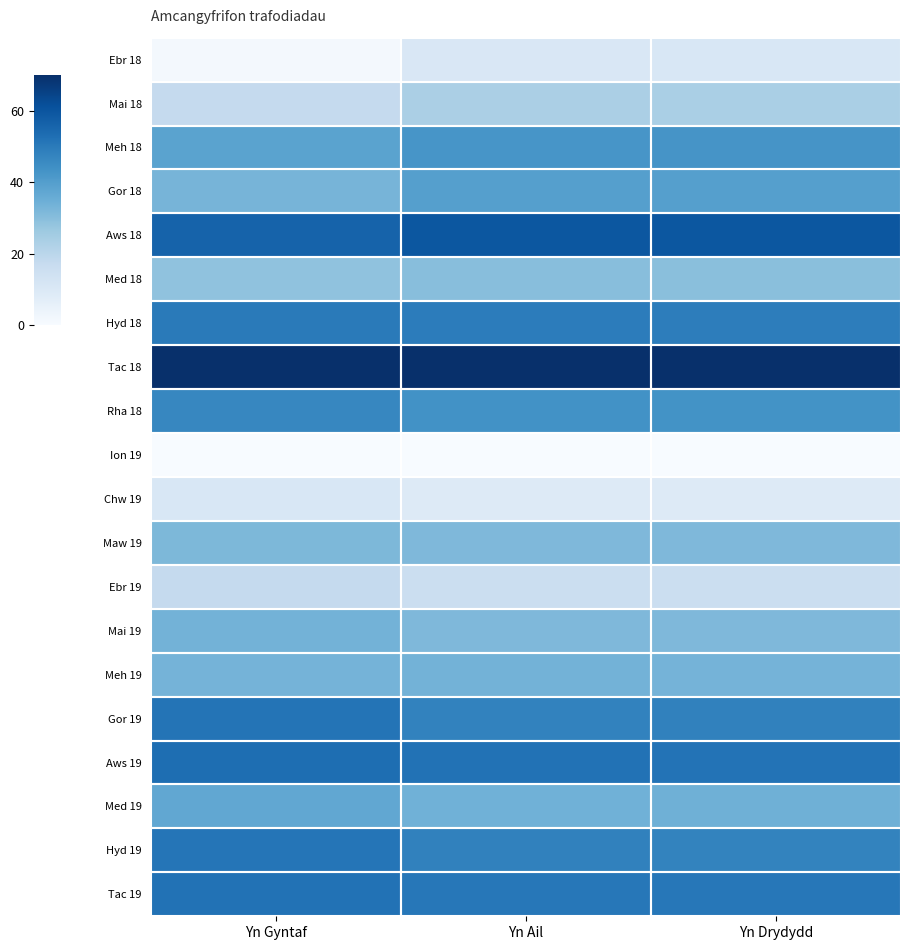

Reading left to right, what are all the values shown in this chart?

Ebr 18: Yn Gyntaf=1.3	Yn Ail=10.7	Yn Drydydd=10.9
Mai 18: Yn Gyntaf=17.6	Yn Ail=23.4	Yn Drydydd=23.6
Meh 18: Yn Gyntaf=38.4	Yn Ail=42.6	Yn Drydydd=42.7
Gor 18: Yn Gyntaf=32.9	Yn Ail=39.6	Yn Drydydd=39.4
Aws 18: Yn Gyntaf=56.3	Yn Ail=59.3	Yn Drydydd=59.4
Med 18: Yn Gyntaf=28.4	Yn Ail=29.8	Yn Drydydd=29.7
Hyd 18: Yn Gyntaf=49.9	Yn Ail=49.3	Yn Drydydd=49.1
Tac 18: Yn Gyntaf=70.0	Yn Ail=70.0	Yn Drydydd=70.0
Rha 18: Yn Gyntaf=46.7	Yn Ail=43.5	Yn Drydydd=43.3
Ion 19: Yn Gyntaf=0.0	Yn Ail=0.0	Yn Drydydd=0.0
Chw 19: Yn Gyntaf=10.9	Yn Ail=8.8	Yn Drydydd=8.8
Maw 19: Yn Gyntaf=32.0	Yn Ail=31.7	Yn Drydydd=31.5
Ebr 19: Yn Gyntaf=17.6	Yn Ail=15.5	Yn Drydydd=15.5
Mai 19: Yn Gyntaf=33.6	Yn Ail=31.7	Yn Drydydd=31.5
Meh 19: Yn Gyntaf=33.2	Yn Ail=33.5	Yn Drydydd=33.3
Gor 19: Yn Gyntaf=51.5	Yn Ail=47.8	Yn Drydydd=47.9
Aws 19: Yn Gyntaf=53.1	Yn Ail=52.0	Yn Drydydd=51.8
Med 19: Yn Gyntaf=37.1	Yn Ail=34.1	Yn Drydydd=34.2
Hyd 19: Yn Gyntaf=51.1	Yn Ail=48.1	Yn Drydydd=47.6
Tac 19: Yn Gyntaf=52.1	Yn Ail=50.8	Yn Drydydd=50.6